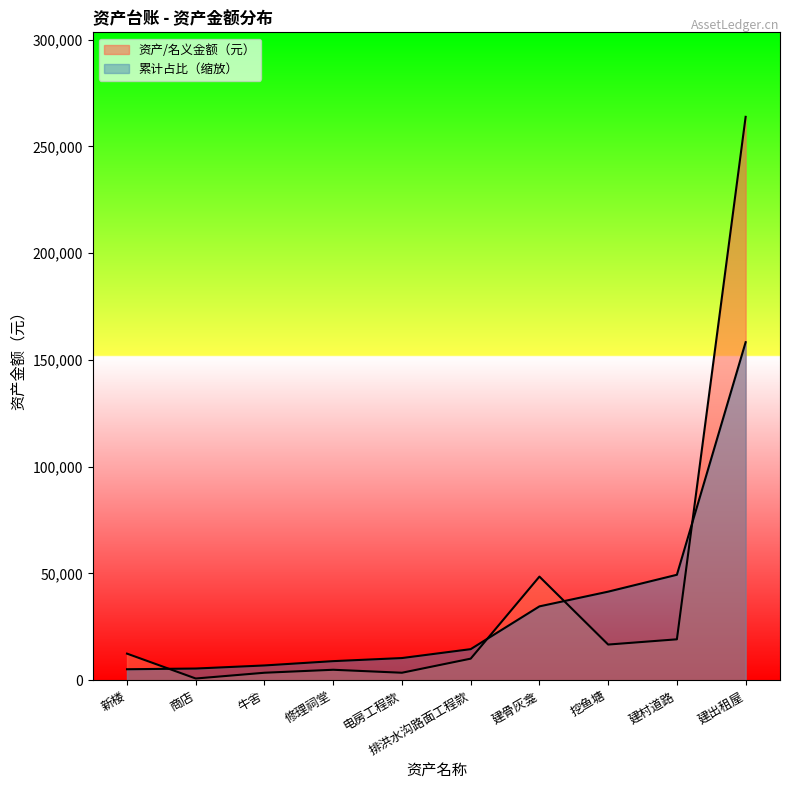

What is the ratio of the value at 排洪水沟路面工程款 to the value at 挖鱼塘?

0.6